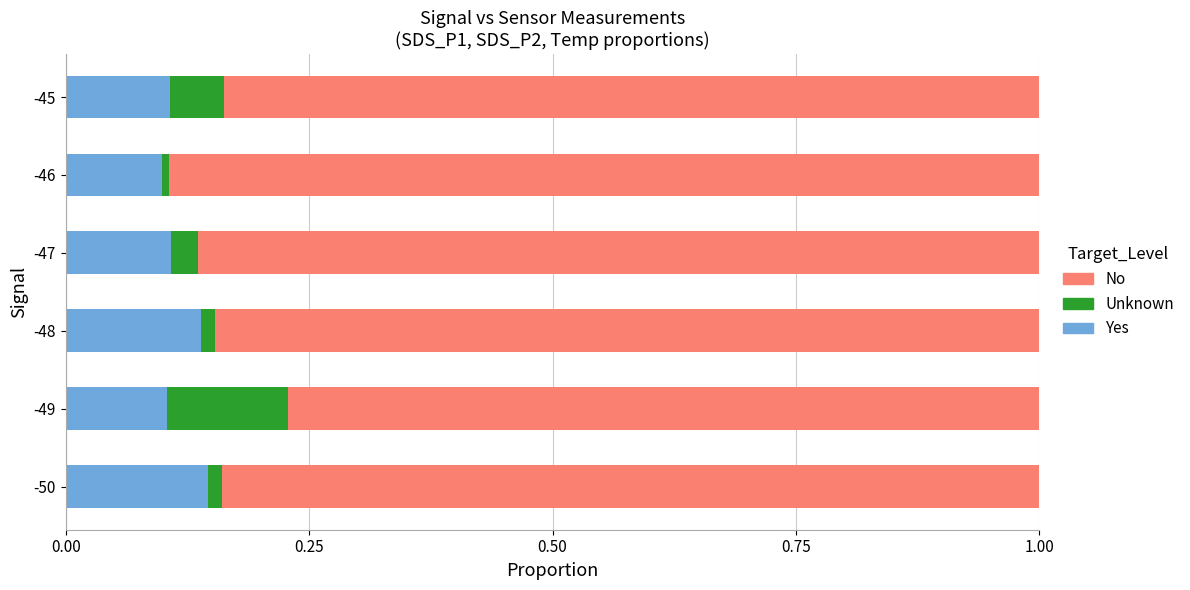

The value of Yes at -48 is 0.2. True or false?

False